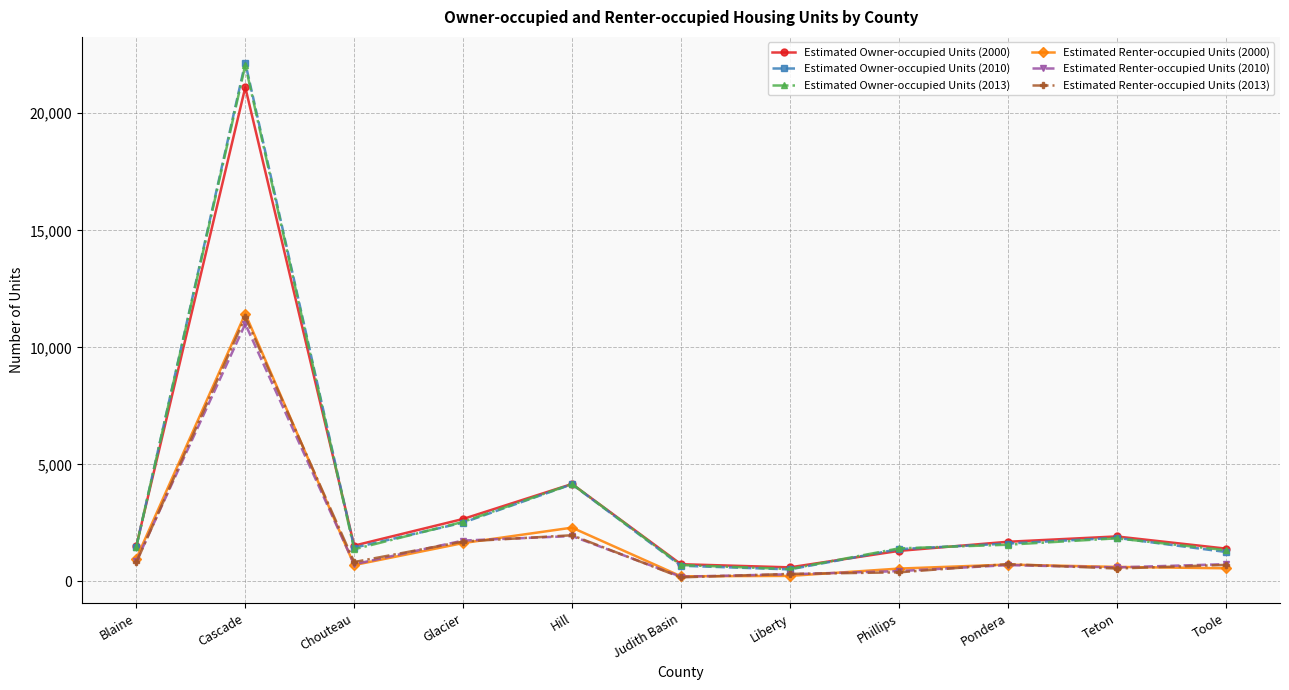

True or false: Estimated Renter-occupied Units (2010) has a value of 2822 at Hill.

False